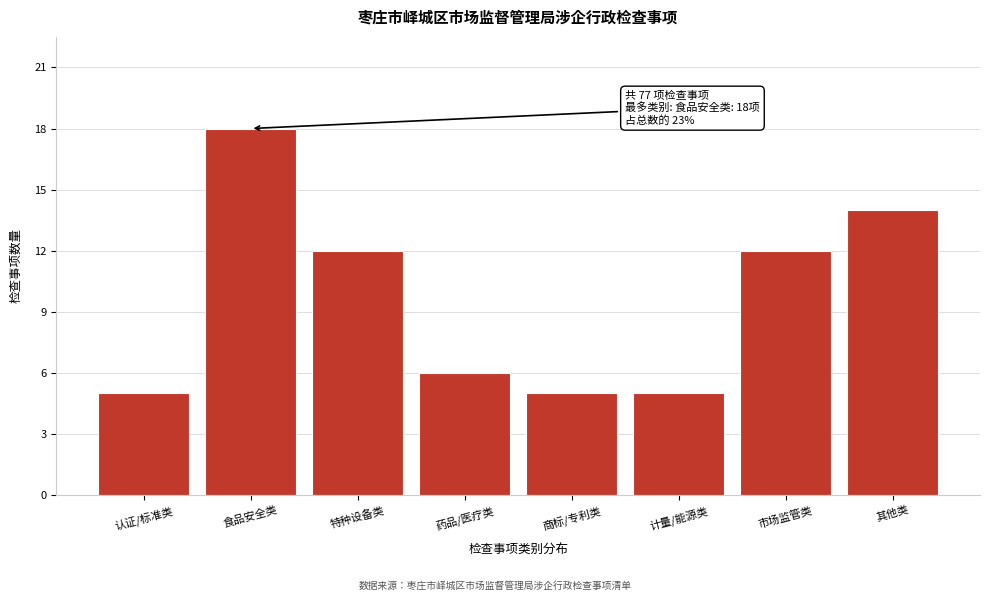

Reading left to right, list all the values displayed in this chart.

认证/标准类=5	食品安全类=18	特种设备类=12	药品/医疗类=6	商标/专利类=5	计量/能源类=5	市场监管类=12	其他类=14